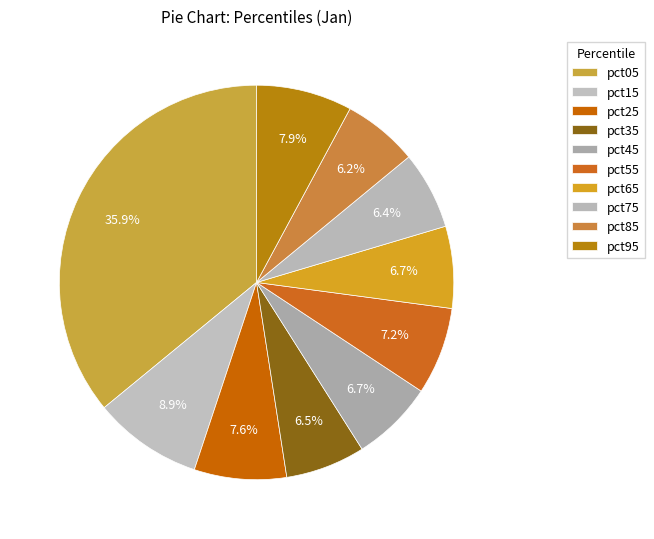

Rank the categories by value from highest to lowest.

pct05, pct15, pct95, pct25, pct55, pct45, pct65, pct35, pct75, pct85